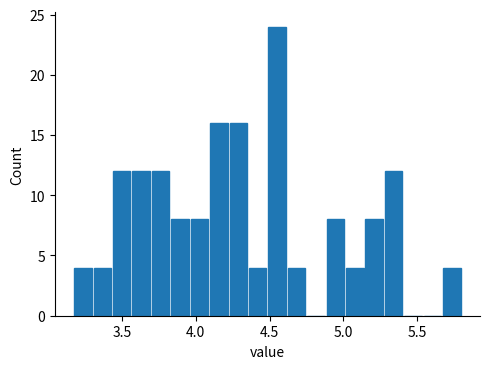

Read against the x-axis, roughly where is the centre of the tallest bar?

4.55